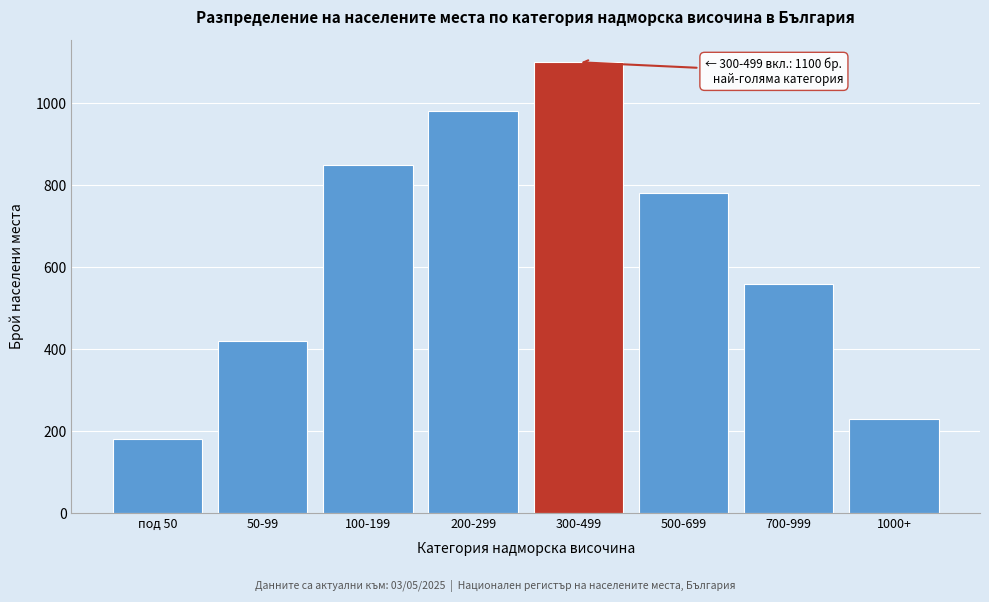

Reading left to right, extract all data points from this chart.

180	420	850	980	1100	780	560	230